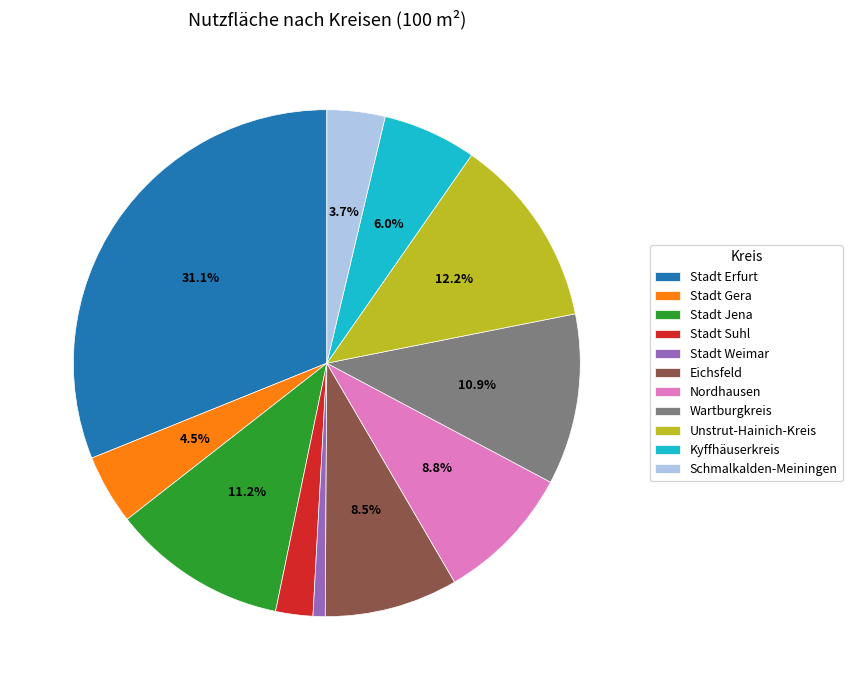

To the nearest percent, what is the combined percentage of Stadt Erfurt and Stadt Suhl?

33%